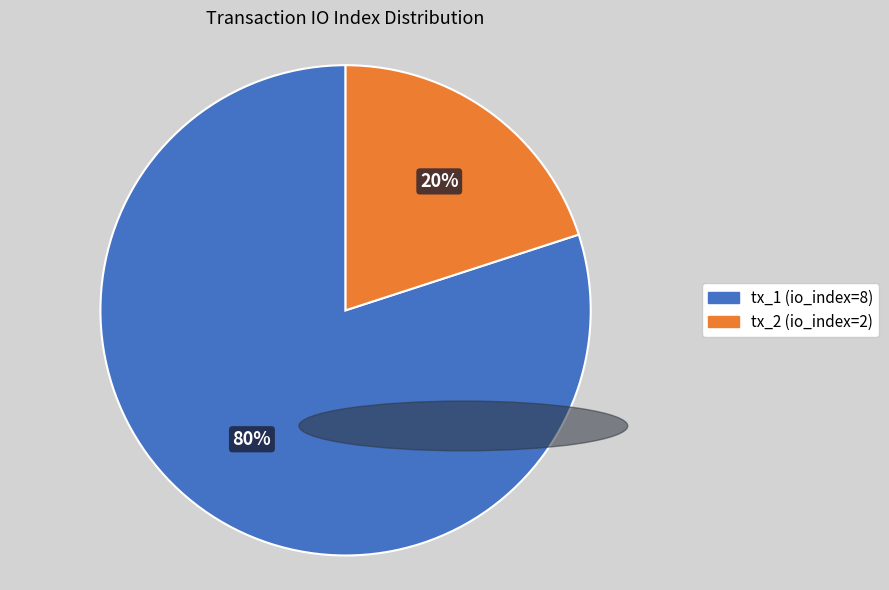

Which slice is the smallest?

tx_2 (io_index=2)